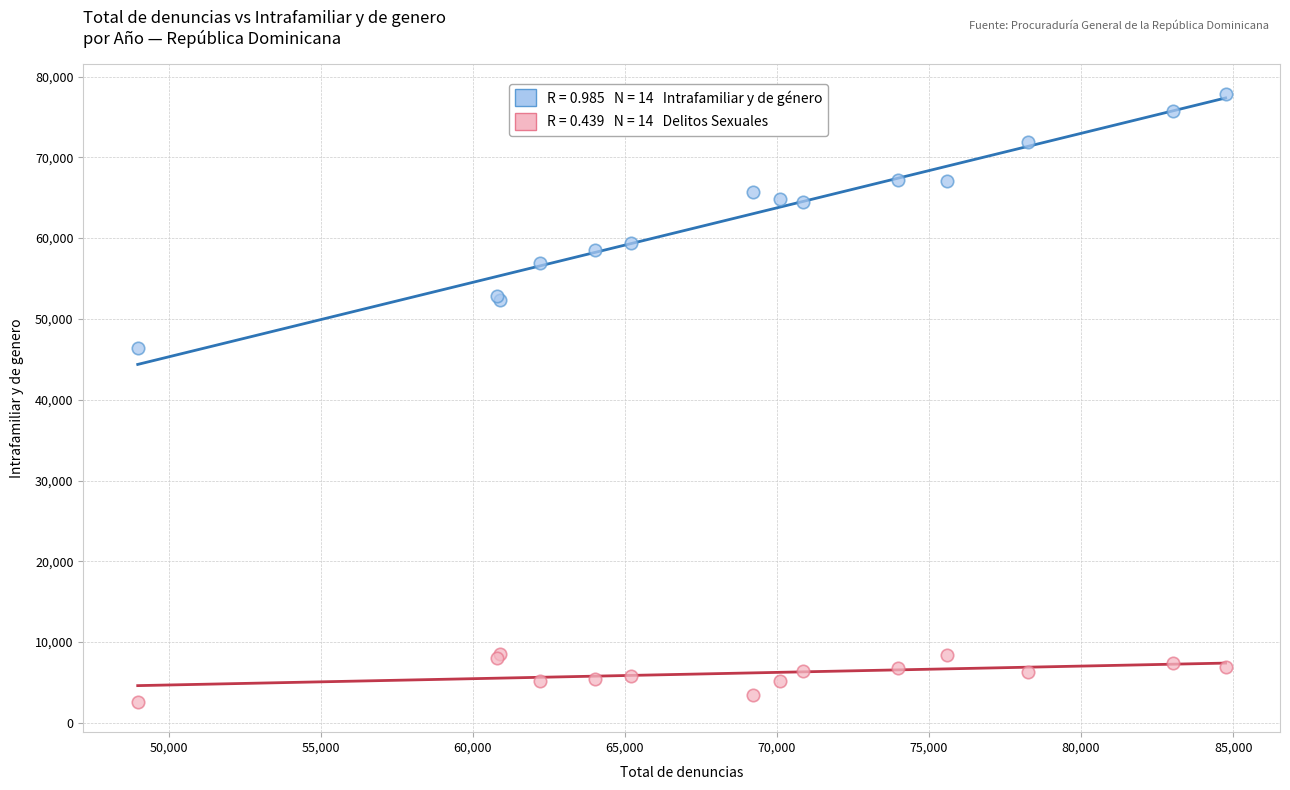

Across all series, what Y value is closest to 40225?

46366